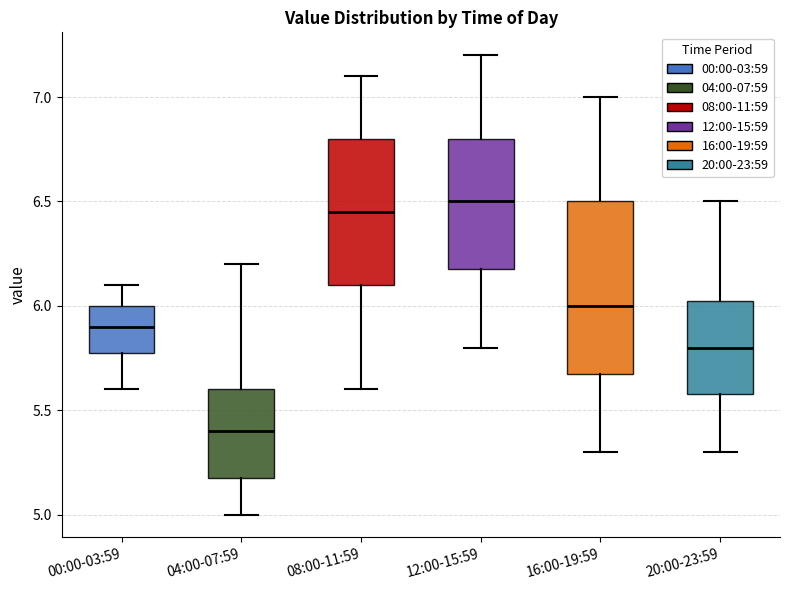

Reading left to right, read every box against the y-axis: the position of its median line, the range the box covers, and the ends of its whiskers. The values are not printed on the chart, so give them approximately, as read against the axis.

00:00-03:59: median 5.90, box 5.80 to 6.00, whiskers 5.60 to 6.10
04:00-07:59: median 5.40, box 5.20 to 5.60, whiskers 5.00 to 6.20
08:00-11:59: median 6.45, box 6.10 to 6.80, whiskers 5.60 to 7.10
12:00-15:59: median 6.50, box 6.20 to 6.80, whiskers 5.80 to 7.20
16:00-19:59: median 6.00, box 5.70 to 6.50, whiskers 5.30 to 7.00
20:00-23:59: median 5.80, box 5.60 to 6.05, whiskers 5.30 to 6.50